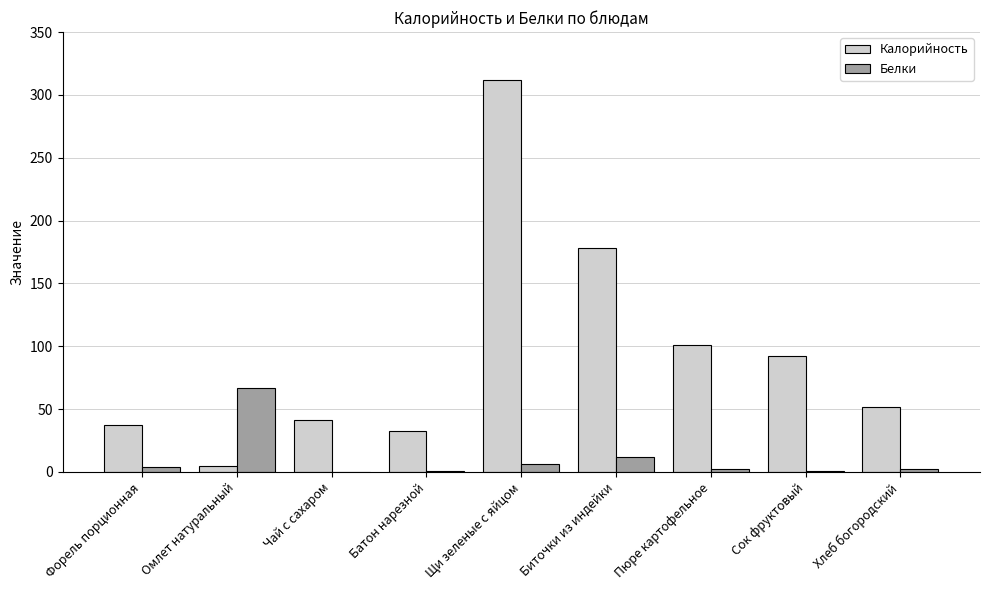

Is the value of Белки at Пюре картофельное greater than the value of Калорийность at Чай с сахаром?

No